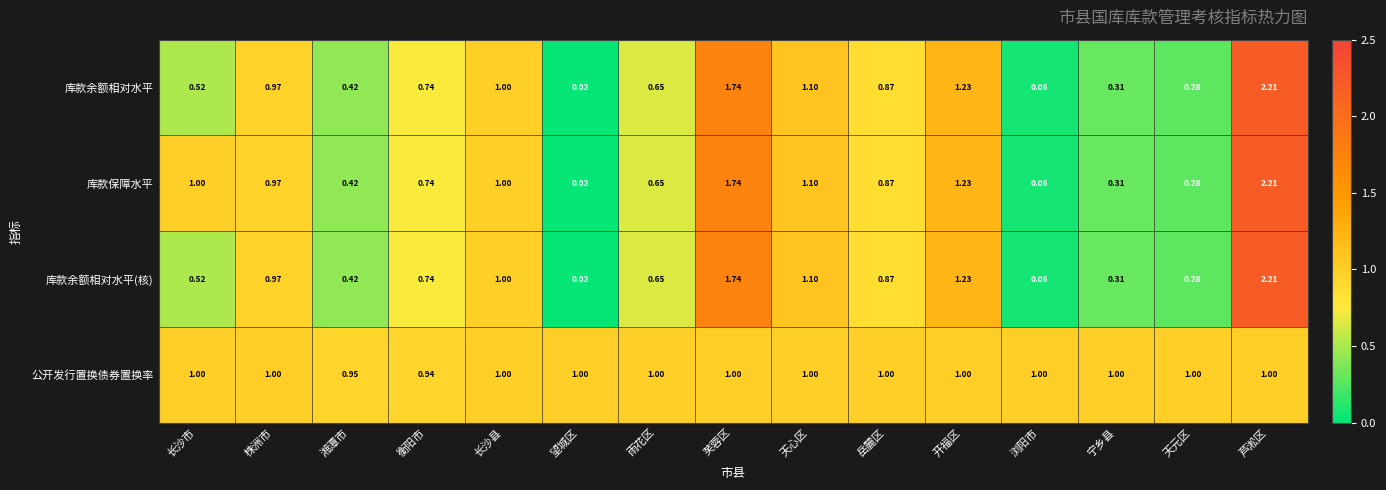

Between 长沙市 and 浏阳市, which series saw the biggest shift?

库款保障水平